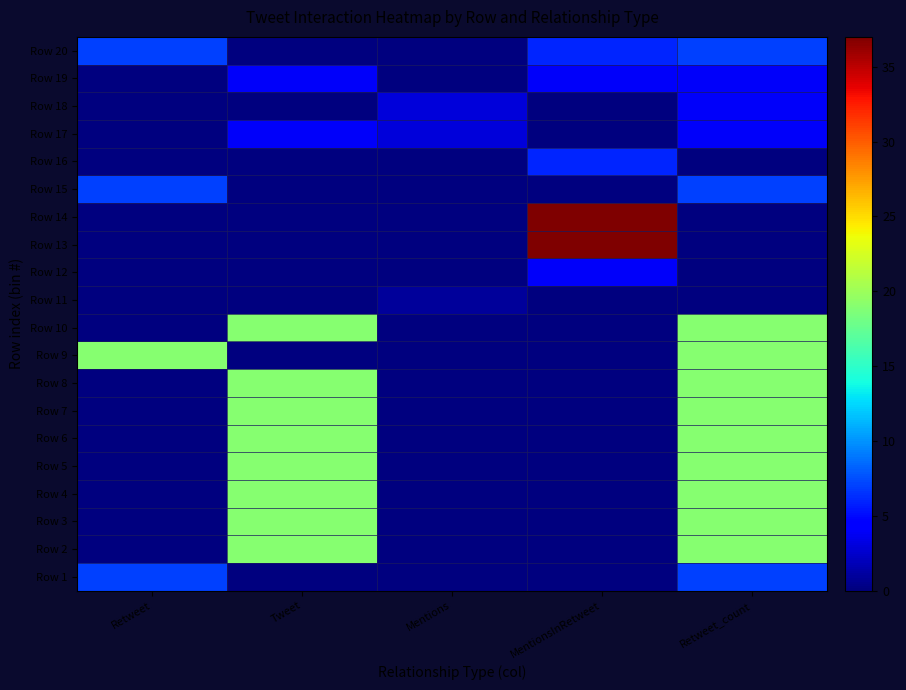

Reading right to left, list all the values displayed in this chart.

Row 1: Retweet_count=7	MentionsInRetweet=0	Mentions=0	Tweet=0	Retweet=7
Row 2: Retweet_count=19	MentionsInRetweet=0	Mentions=0	Tweet=19	Retweet=0
Row 3: Retweet_count=19	MentionsInRetweet=0	Mentions=0	Tweet=19	Retweet=0
Row 4: Retweet_count=19	MentionsInRetweet=0	Mentions=0	Tweet=19	Retweet=0
Row 5: Retweet_count=19	MentionsInRetweet=0	Mentions=0	Tweet=19	Retweet=0
Row 6: Retweet_count=19	MentionsInRetweet=0	Mentions=0	Tweet=19	Retweet=0
Row 7: Retweet_count=19	MentionsInRetweet=0	Mentions=0	Tweet=19	Retweet=0
Row 8: Retweet_count=19	MentionsInRetweet=0	Mentions=0	Tweet=19	Retweet=0
Row 9: Retweet_count=19	MentionsInRetweet=0	Mentions=0	Tweet=0	Retweet=19
Row 10: Retweet_count=19	MentionsInRetweet=0	Mentions=0	Tweet=19	Retweet=0
Row 11: Retweet_count=0	MentionsInRetweet=0	Mentions=1	Tweet=0	Retweet=0
Row 12: Retweet_count=0	MentionsInRetweet=4	Mentions=0	Tweet=0	Retweet=0
Row 13: Retweet_count=0	MentionsInRetweet=37	Mentions=0	Tweet=0	Retweet=0
Row 14: Retweet_count=0	MentionsInRetweet=37	Mentions=0	Tweet=0	Retweet=0
Row 15: Retweet_count=7	MentionsInRetweet=0	Mentions=0	Tweet=0	Retweet=7
Row 16: Retweet_count=0	MentionsInRetweet=6	Mentions=0	Tweet=0	Retweet=0
Row 17: Retweet_count=4	MentionsInRetweet=0	Mentions=3	Tweet=4	Retweet=0
Row 18: Retweet_count=4	MentionsInRetweet=0	Mentions=3	Tweet=0	Retweet=0
Row 19: Retweet_count=4	MentionsInRetweet=4	Mentions=0	Tweet=4	Retweet=0
Row 20: Retweet_count=7	MentionsInRetweet=6	Mentions=0	Tweet=0	Retweet=7